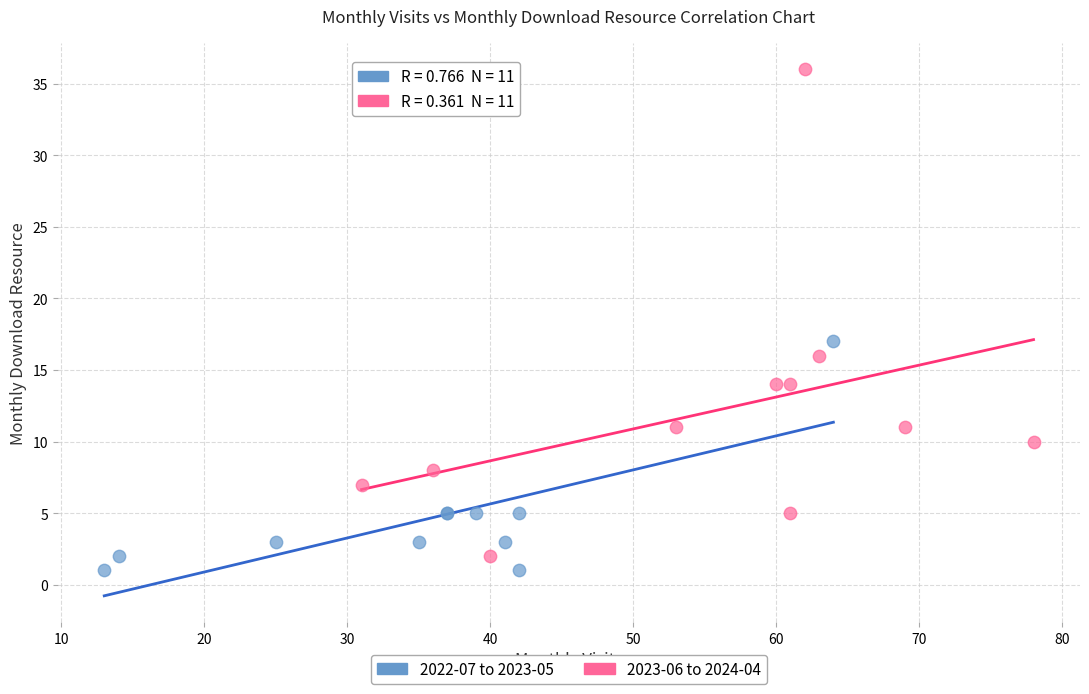

Which series reaches the maximum Y coordinate?

2023-06 to 2024-04